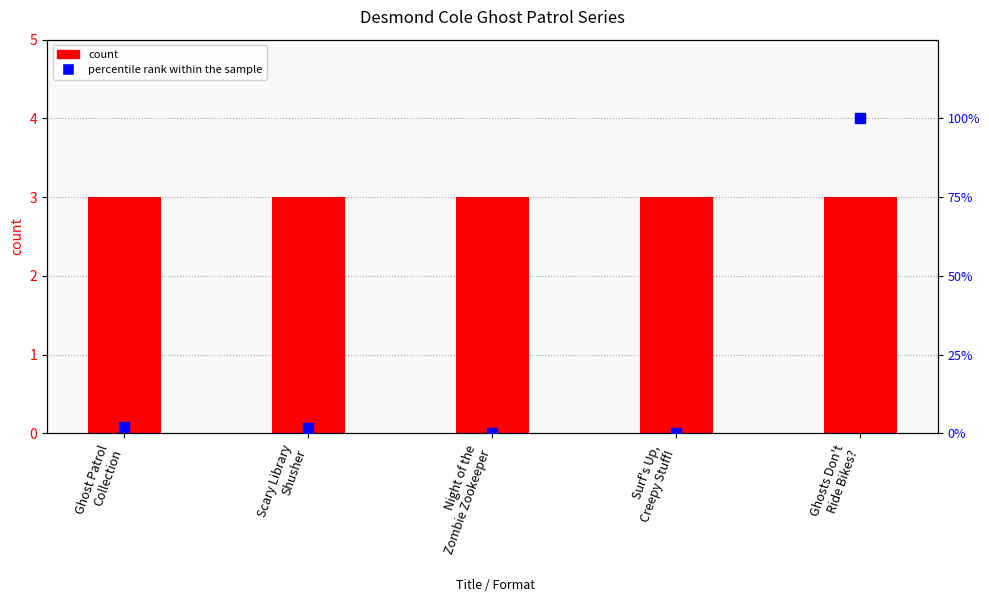

What are all the series names shown in the legend?

count, percentile rank within the sample